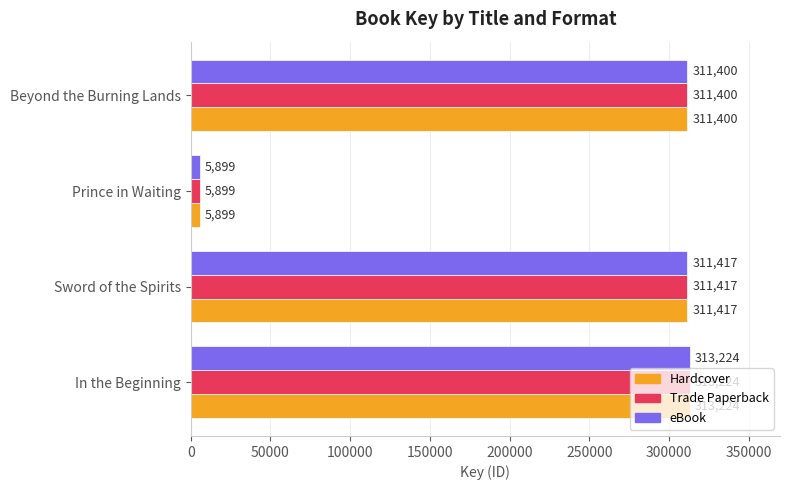

Rank the categories by Hardcover value from lowest to highest.

Prince in Waiting, Beyond the Burning Lands, Sword of the Spirits, In the Beginning